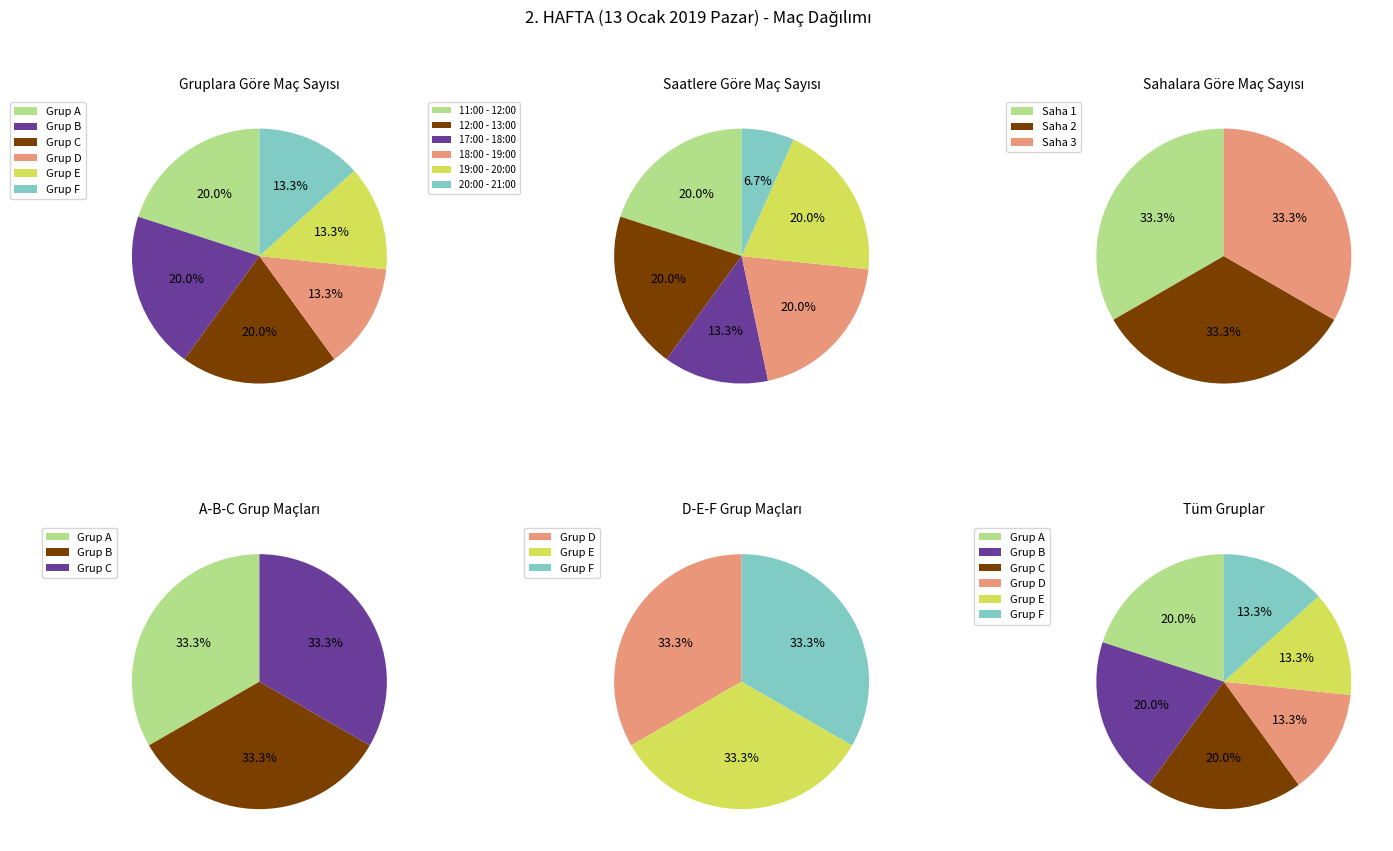

Between 1 and 2, which is larger?

1